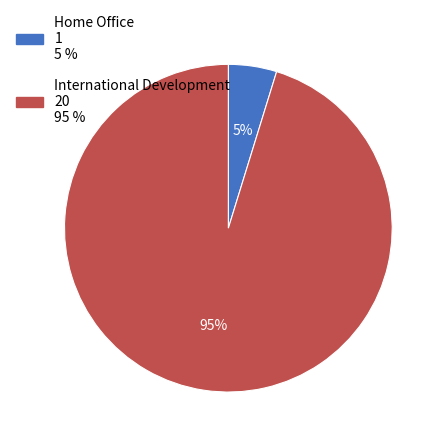

True or false: International Development accounts for 89% of the total.

False